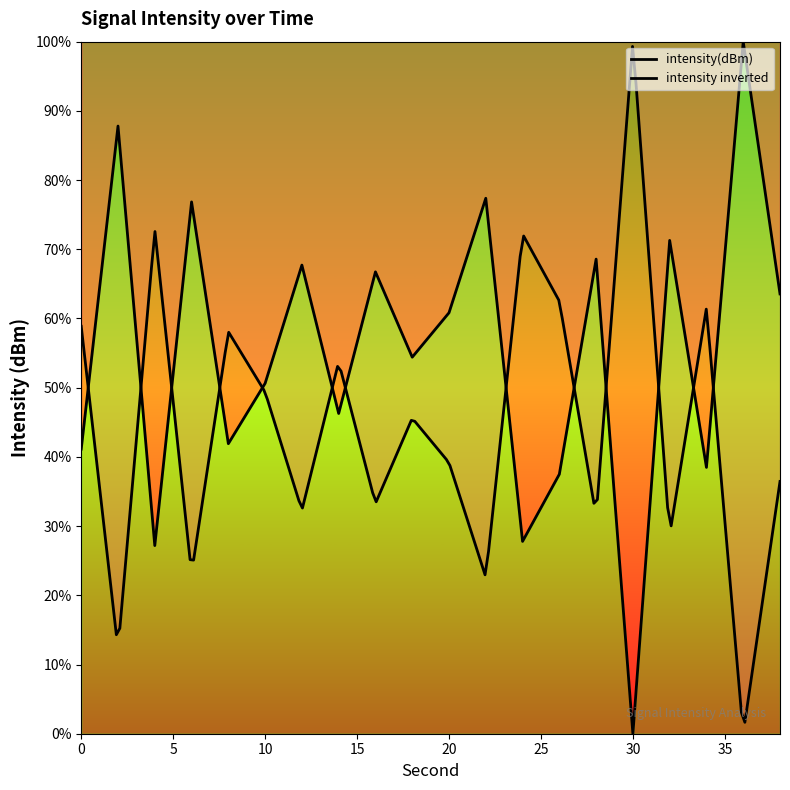

How many points are higher than both their immediate neighbors (excluding endpoints)?

8